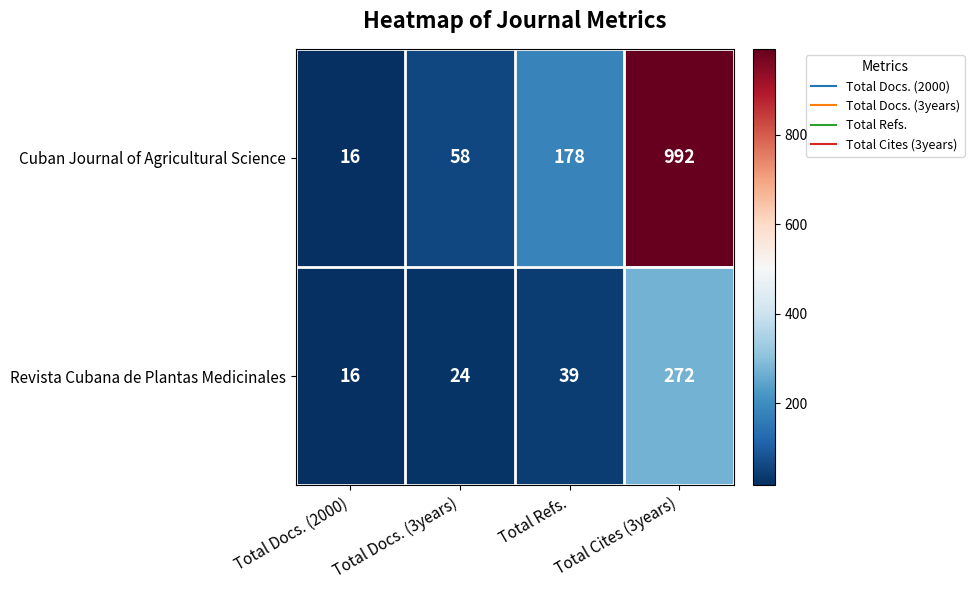

Which series has the largest total across all categories?

Cuban Journal of Agricultural Science